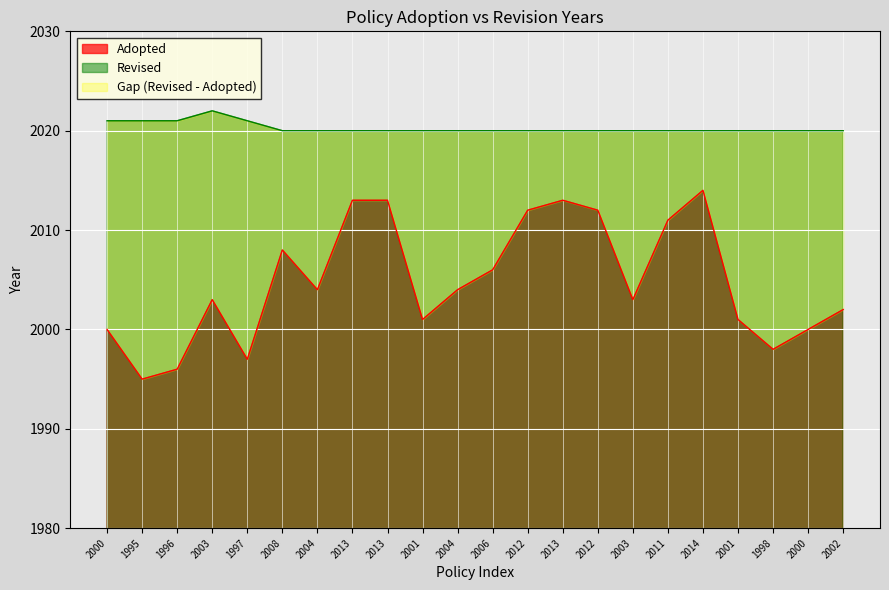

What is the total value across all series at 2001?

4021